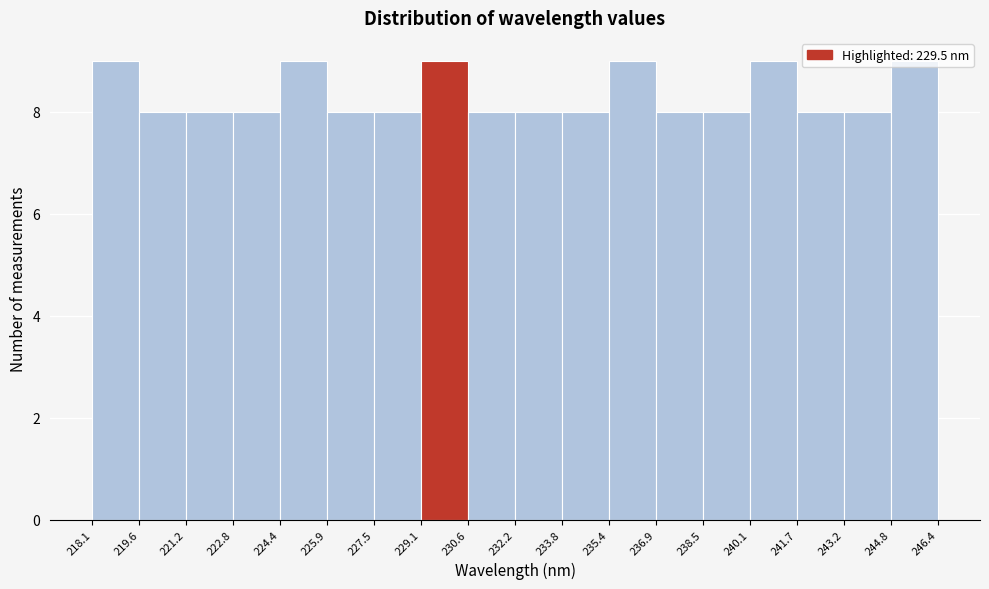

Reading left to right, transcribe this chart: for each bar, give the range it covers on the x-axis and its height. The values are not printed on the chart, so give them approximately, as read against the axis.

218.1 to 219.6: 9
219.6 to 221.2: 8
221.2 to 222.8: 8
222.8 to 224.4: 8
224.4 to 225.9: 9
225.9 to 227.5: 8
227.5 to 229.1: 8
229.1 to 230.6: 9
230.6 to 232.2: 8
232.2 to 233.8: 8
233.8 to 235.4: 8
235.4 to 236.9: 9
236.9 to 238.5: 8
238.5 to 240.1: 8
240.1 to 241.7: 9
241.7 to 243.2: 8
243.2 to 244.8: 8
244.8 to 246.4: 9